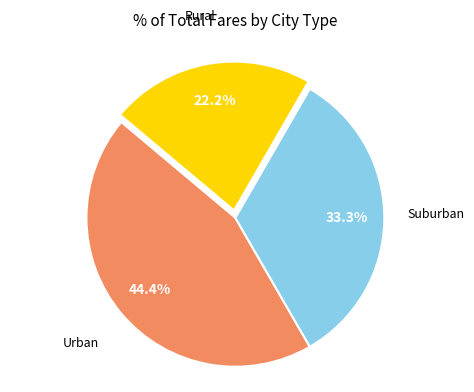

Count the number of slices in the pie.

3